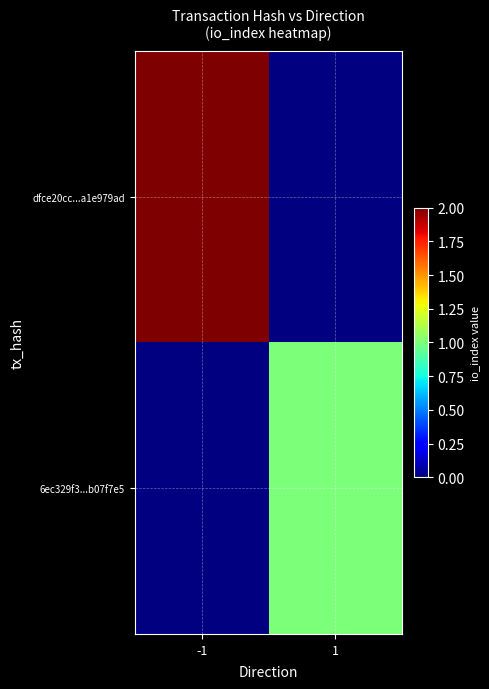

Reading left to right, list all the values displayed in this chart.

dfce20cc...a1e979ad: -1=2	1=0
6ec329f3...b07f7e5: -1=0	1=1